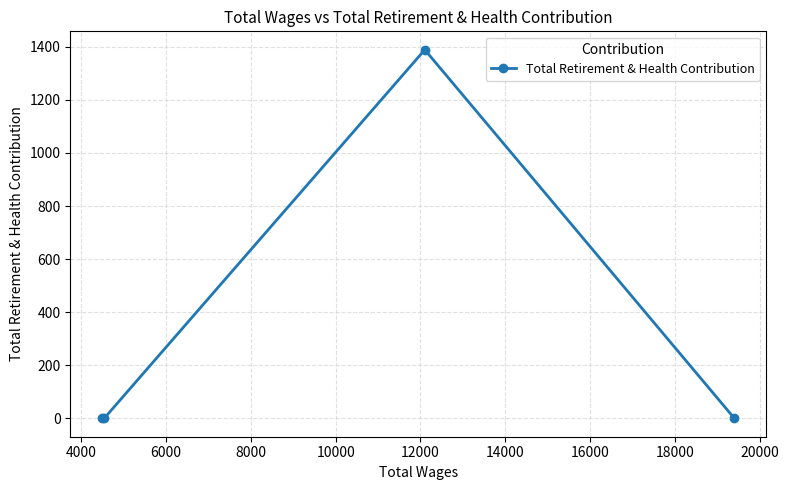

How many values exceed 0?

1